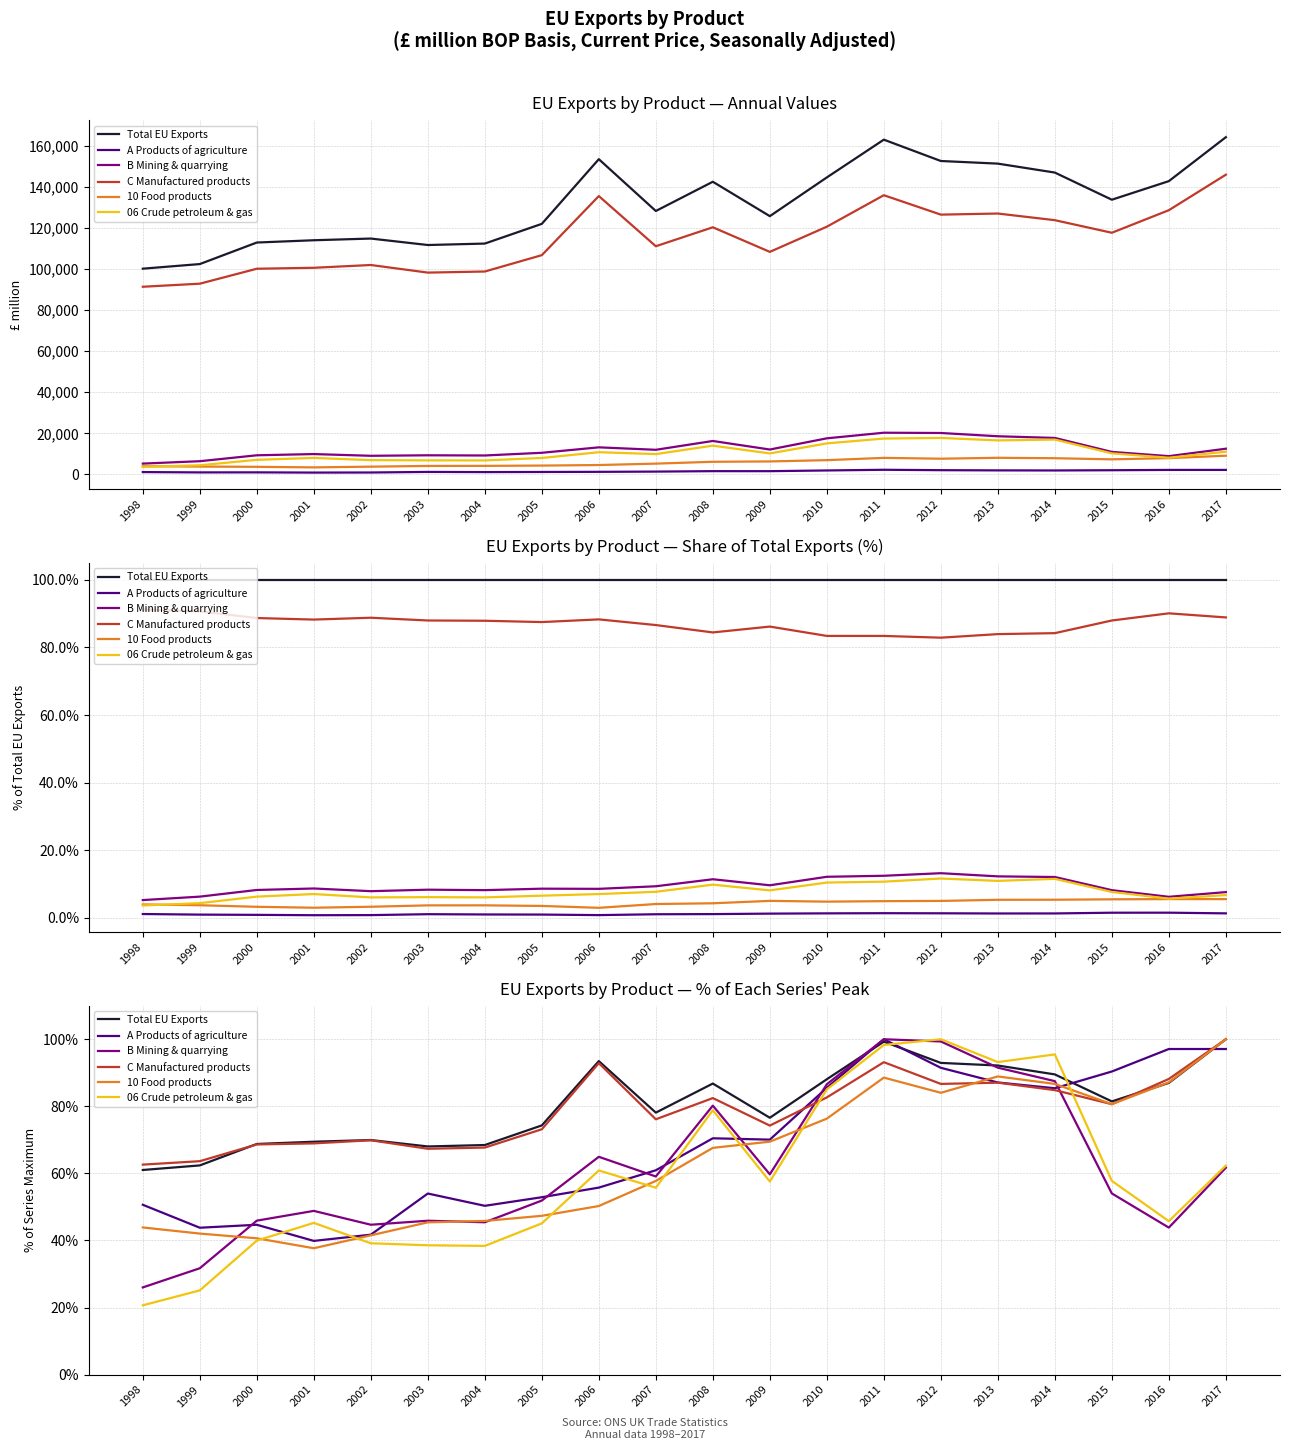

In Total EU Exports, how many points are higher than both neighbors (excluding endpoints)?

4